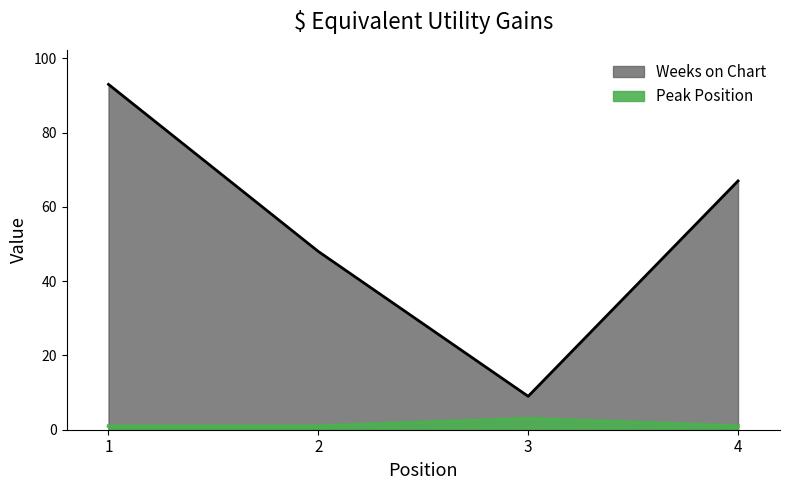

Which series has the widest spread of values?

Weeks on Chart